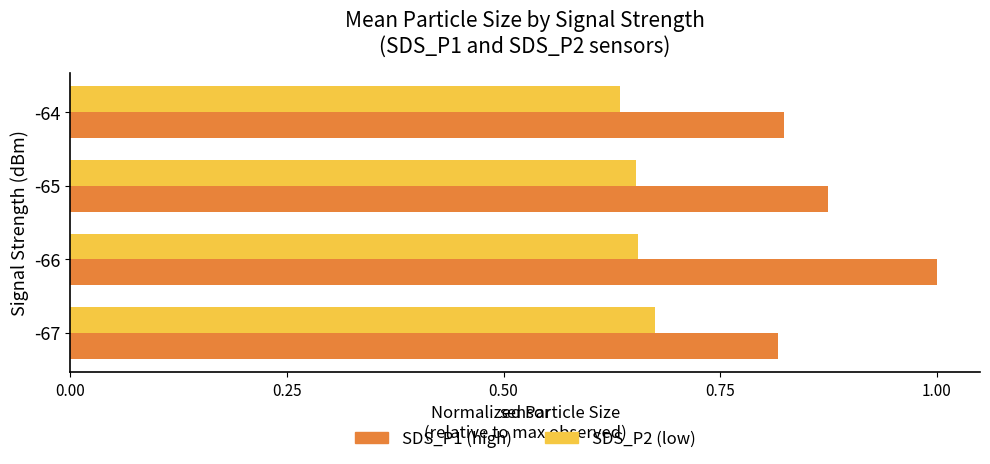

What is the maximum value shown in the chart?

1.0